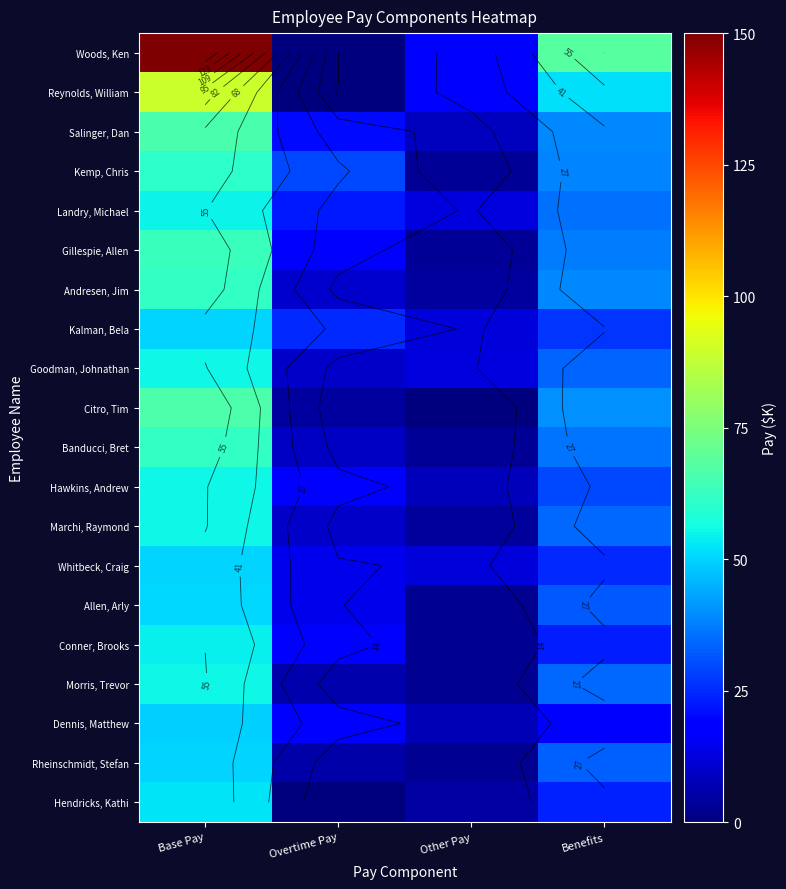

The Hendricks, Kathi series shows 21.6 at Overtime Pay. True or false?

False